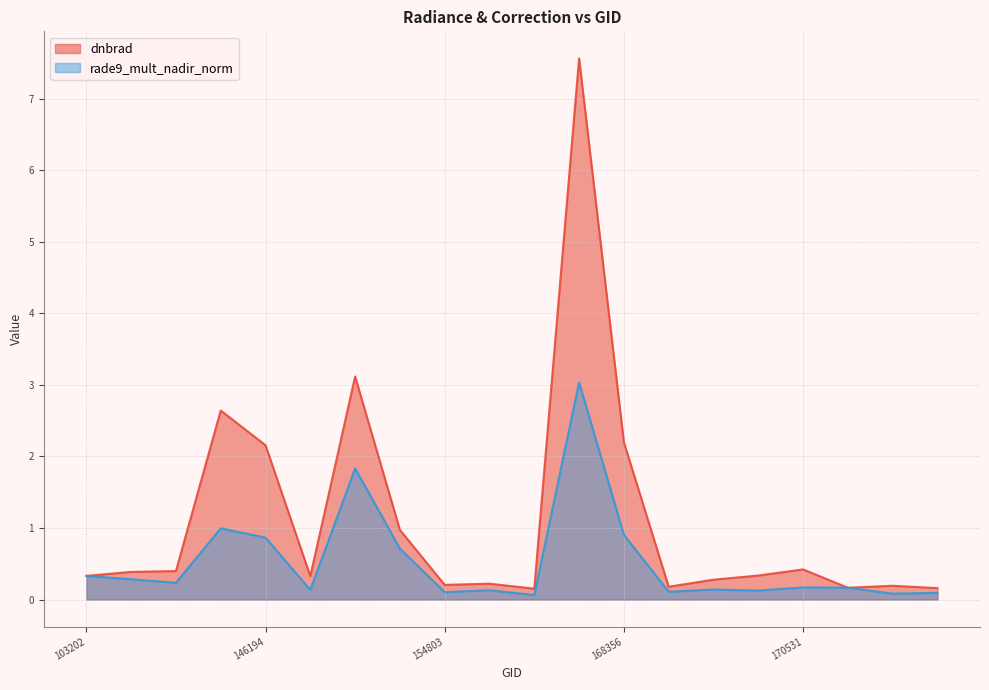

What is the minimum value for rade9_mult_nadir_norm?

0.1